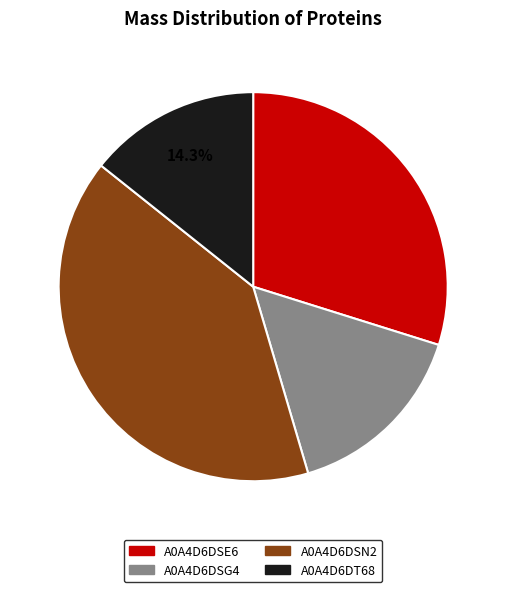

Approximately how many times larger is the value at A0A4D6DT68 compared to A0A4D6DSG4?

0.9